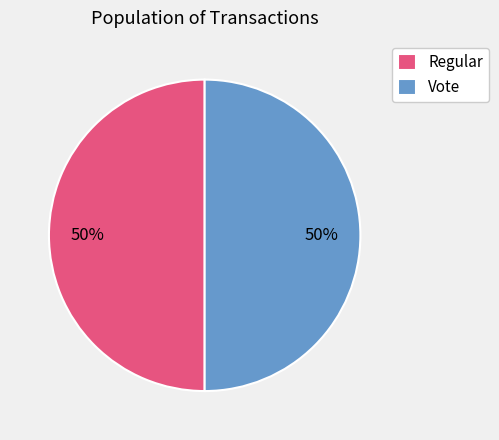

To the nearest percent, what percentage of the pie is Vote?

50%